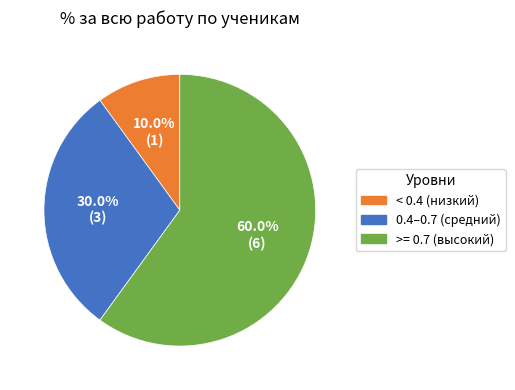

Which category has the smallest portion of the pie?

< 0.4 (низкий)